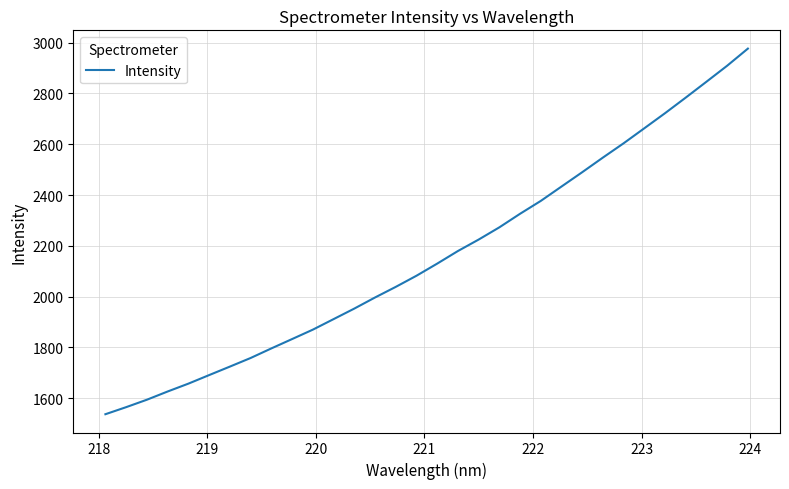

What is the maximum value shown in the chart?

2976.5